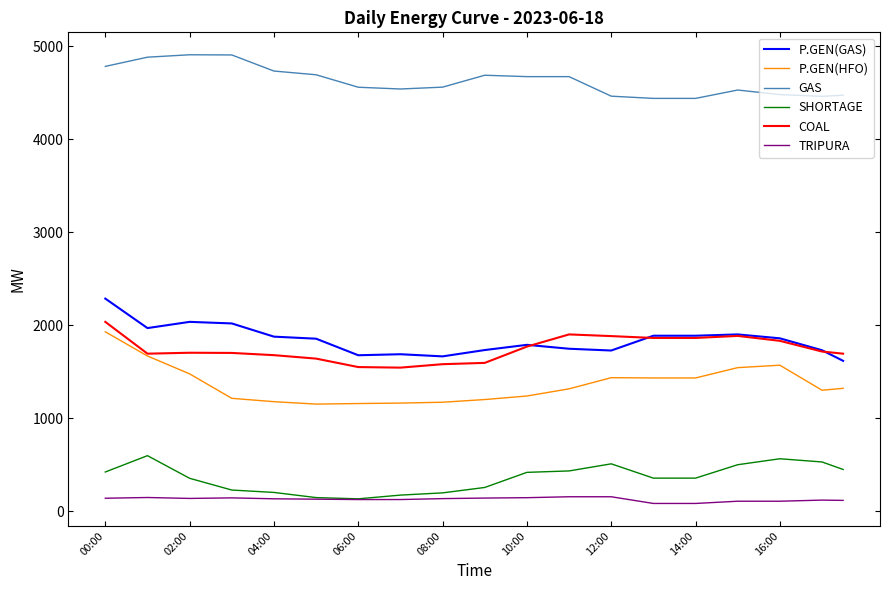

What is the difference between the maximum and minimum values in the P.GEN(GAS) series?

669.0